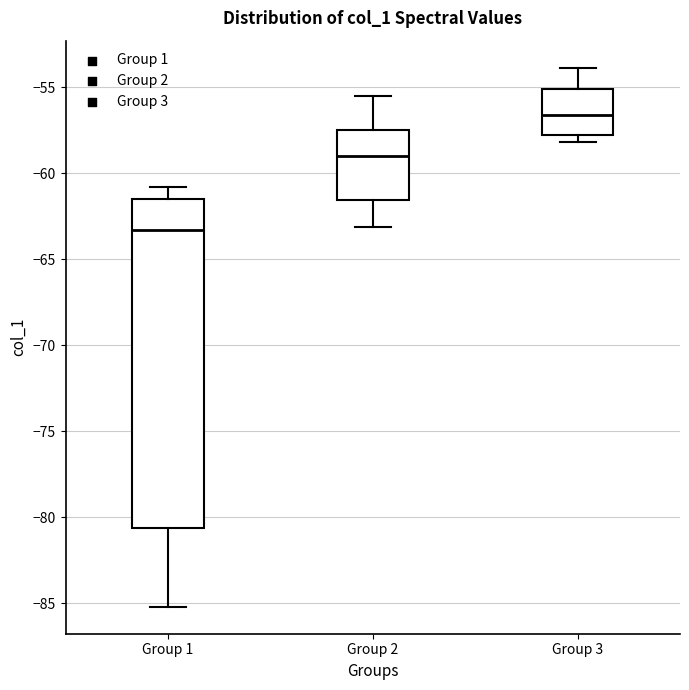

Reading left to right, read every box against the y-axis: the position of its median line, the range the box covers, and the ends of its whiskers. The values are not printed on the chart, so give them approximately, as read against the axis.

Group 1: median -63.5, box -80.5 to -61.5, whiskers -85.0 to -61.0
Group 2: median -59.0, box -61.5 to -57.5, whiskers -63.0 to -55.5
Group 3: median -56.5, box -58.0 to -55.0, whiskers -58.0 (just below the box's lower edge) to -54.0